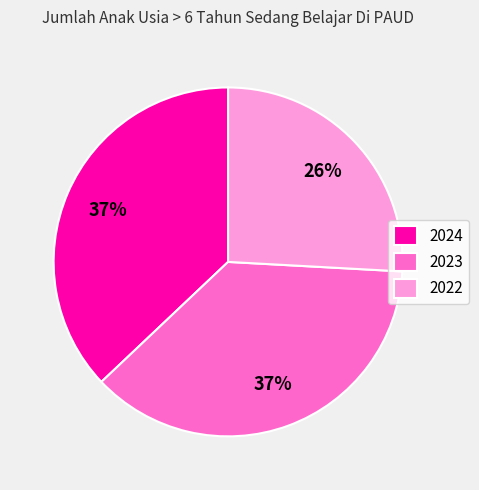

True or false: 2022 accounts for 15% of the total.

False